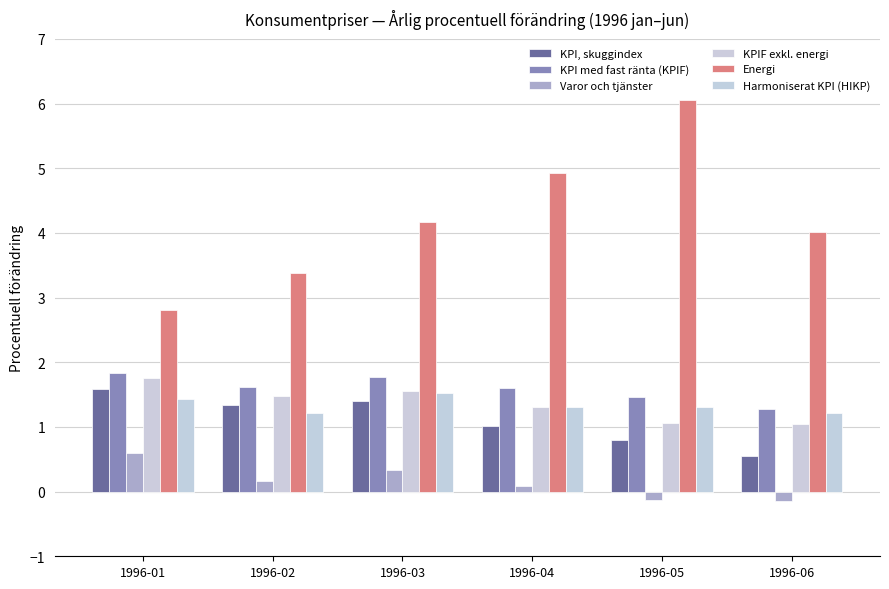

Is the value of KPI, skuggindex at 1996-01 greater than the value of KPI med fast ränta (KPIF) at 1996-03?

No